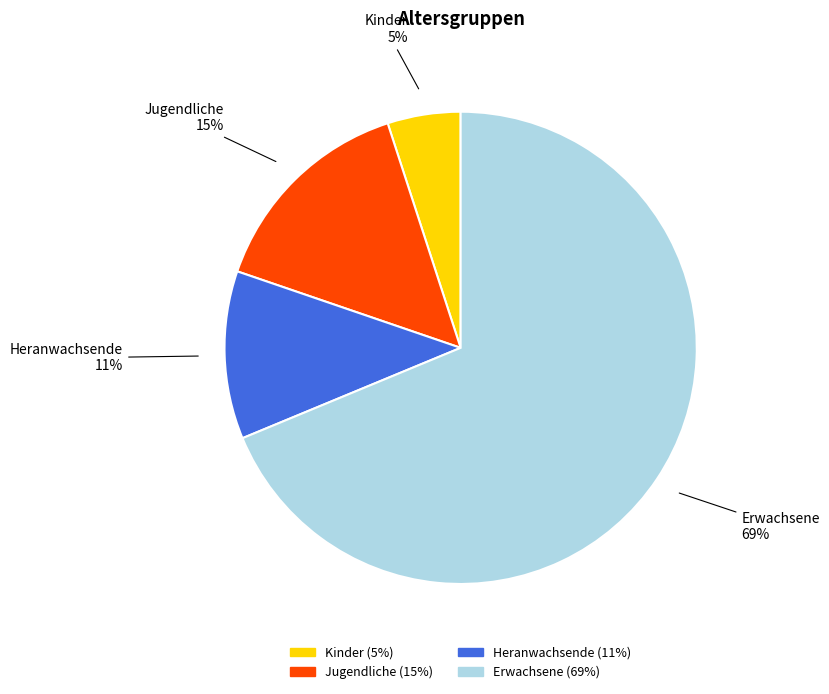

To the nearest percent, what percentage of the pie is Jugendliche?

15%